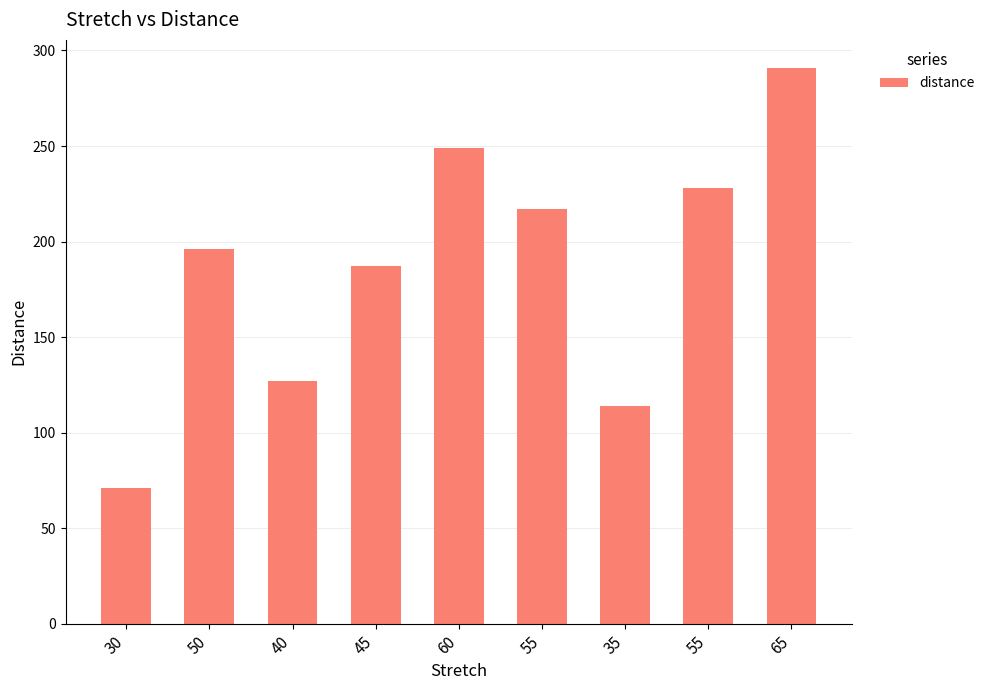

At which label is the value closest to 181?

45